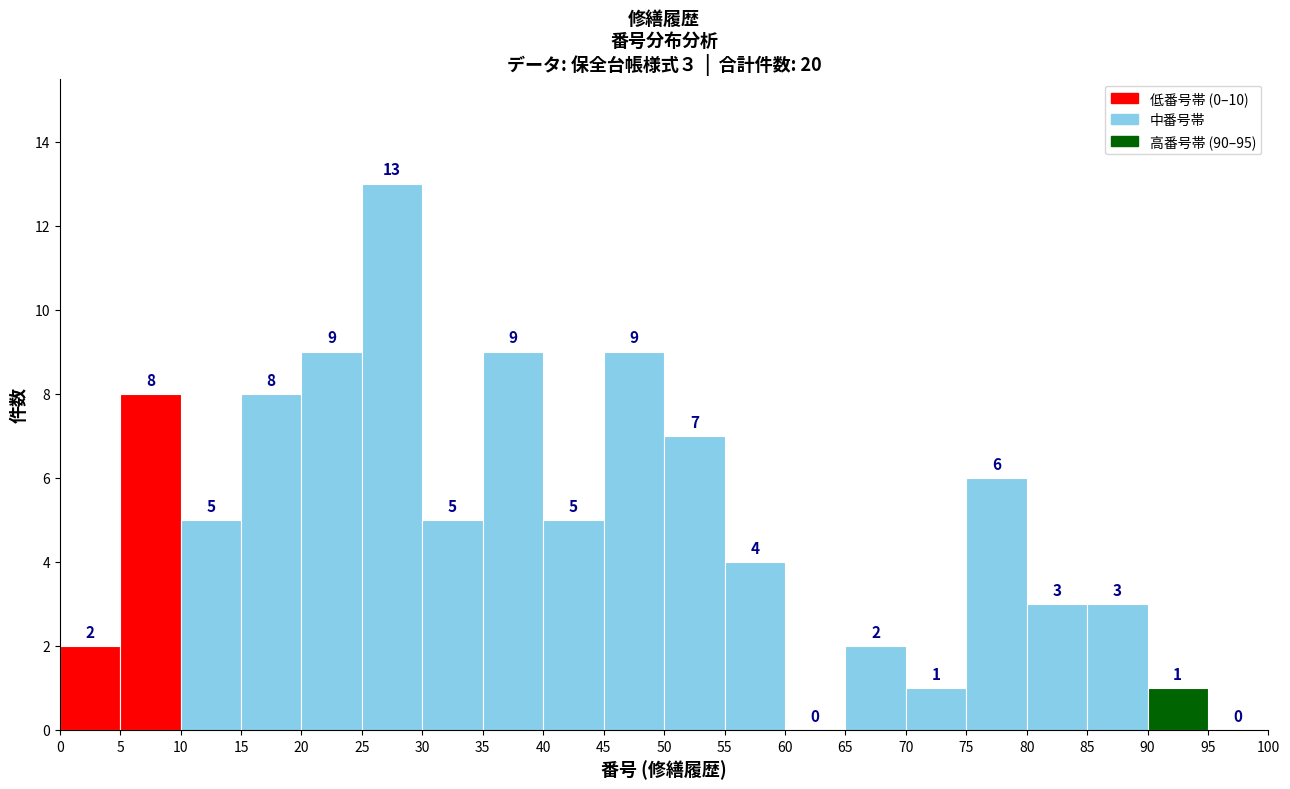

Which range on the x-axis has the tallest bar?

25 to 30